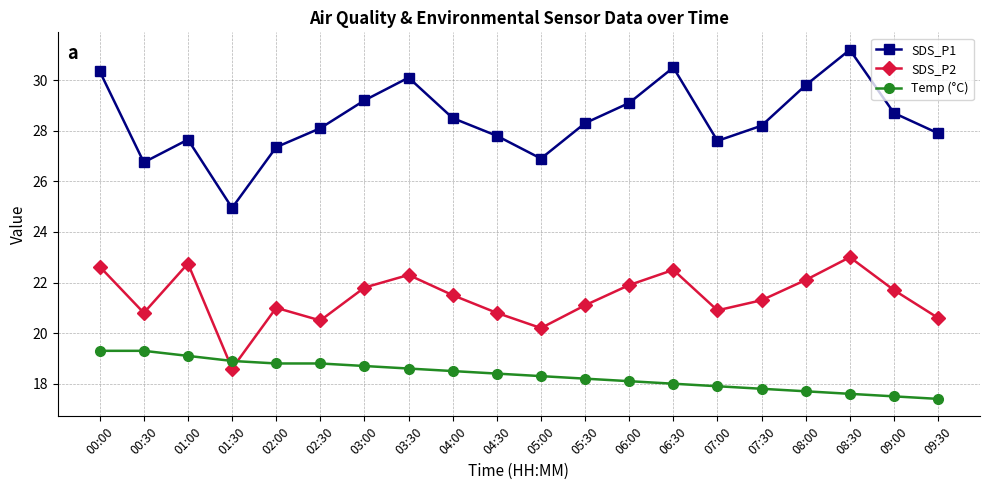

What is the minimum value shown in the chart?

17.4